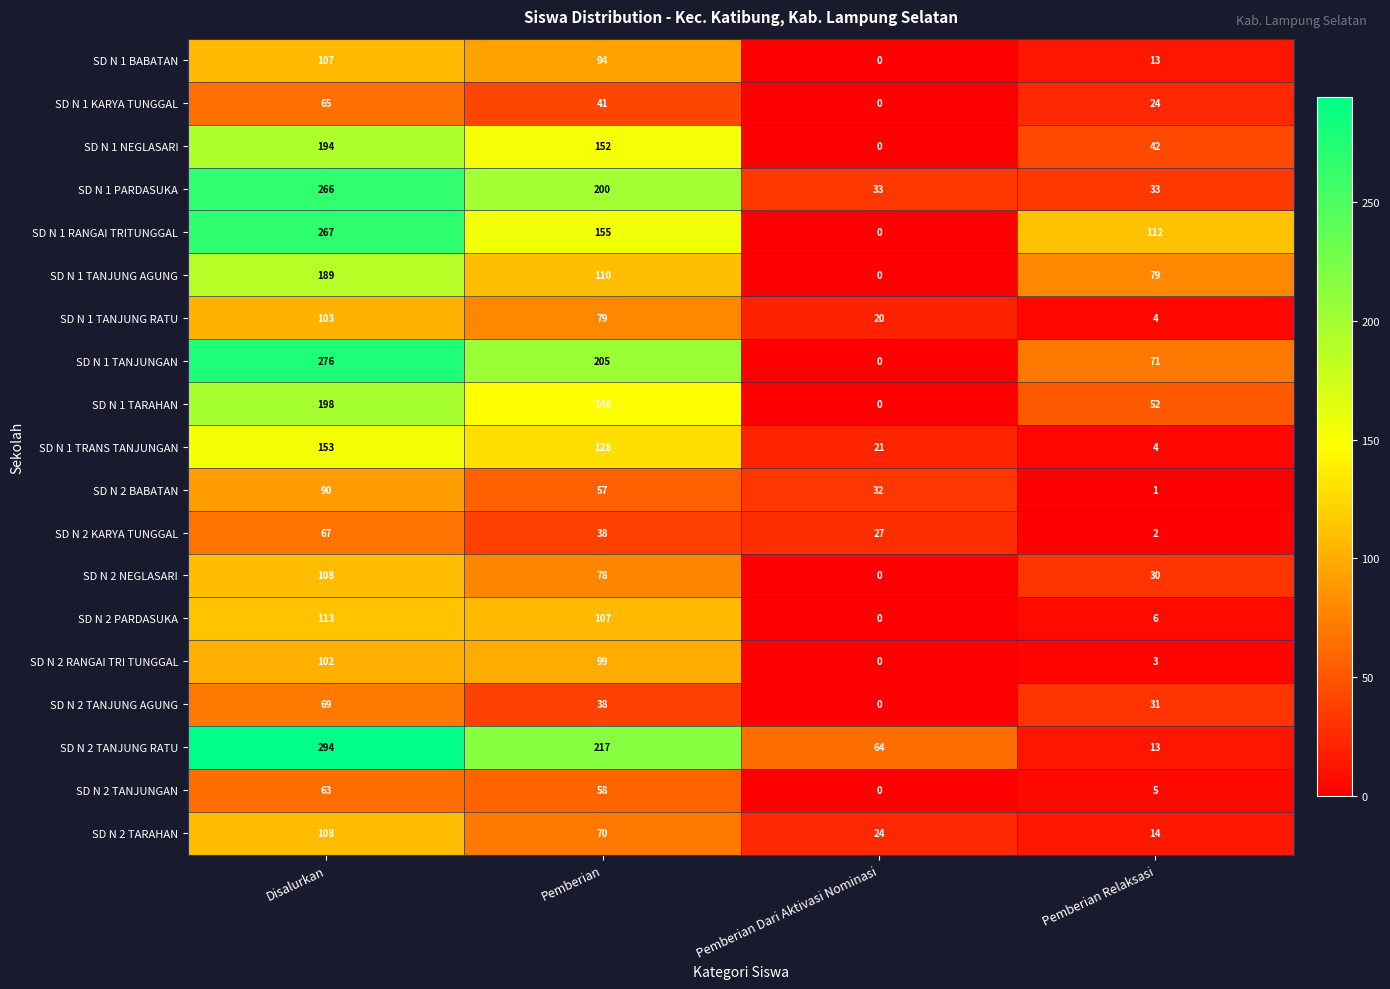

How many series are shown in this chart?

19